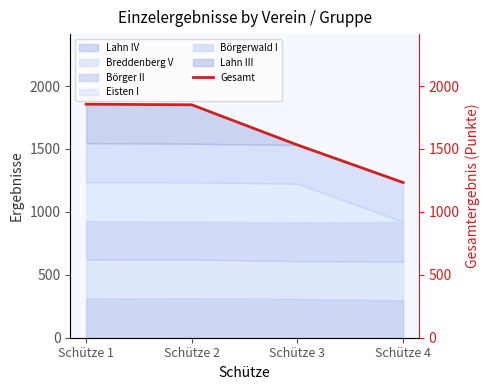

At which category does the chart reach its peak across all series?

Schütze 1